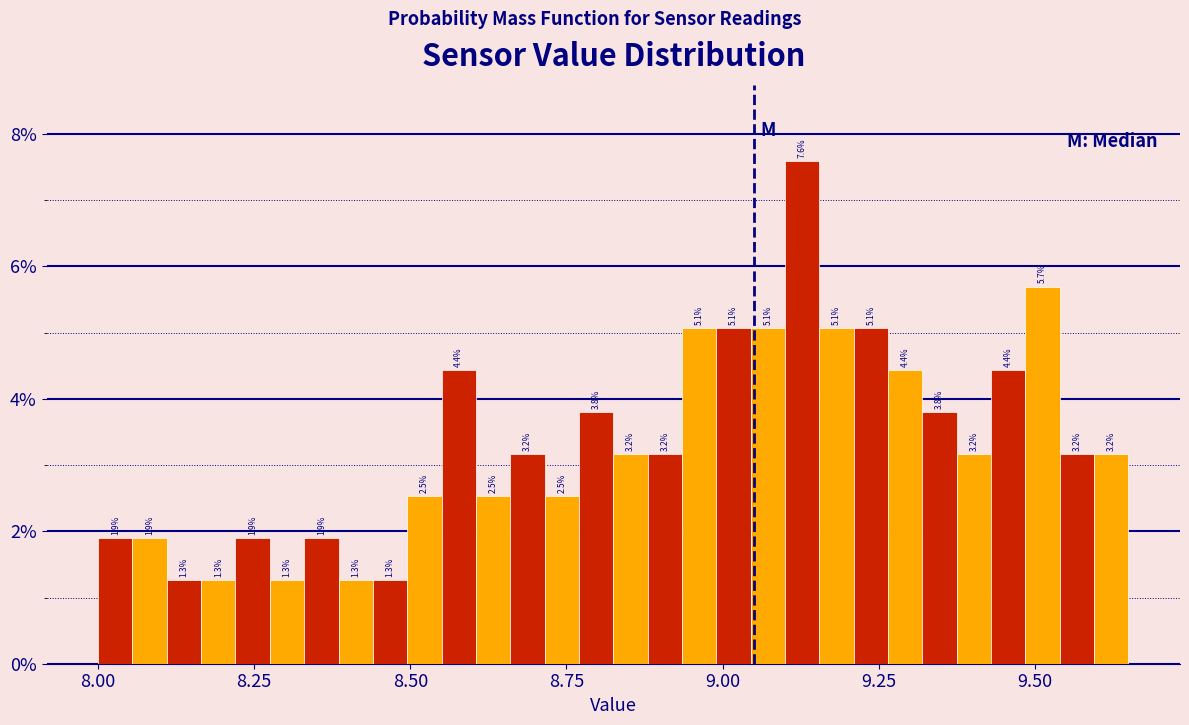

Around what value on the x-axis is the tallest bar? Give the approximate position of its centre, as read against the axis.

9.15